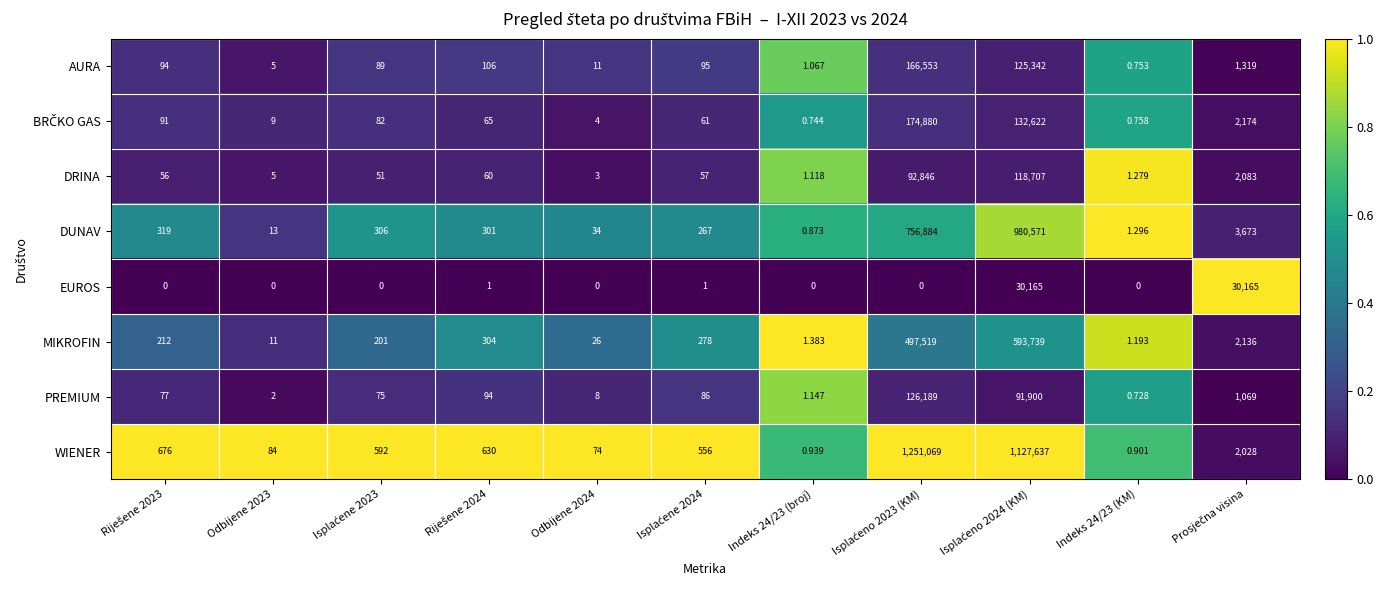

What is the greatest value displayed?

1251069.0